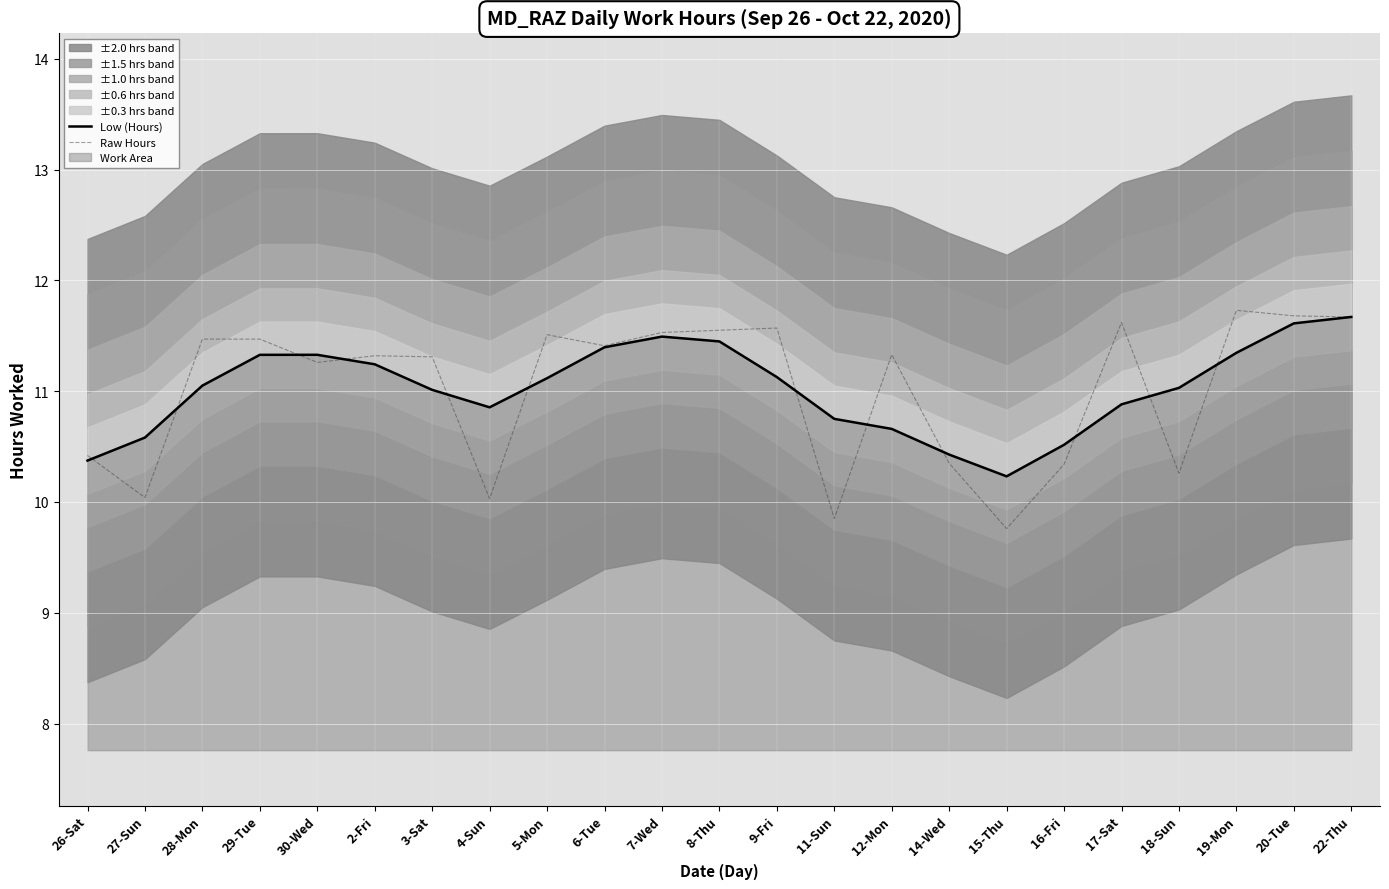

How many intersections are there between Low (Hours) and Raw Hours?

13